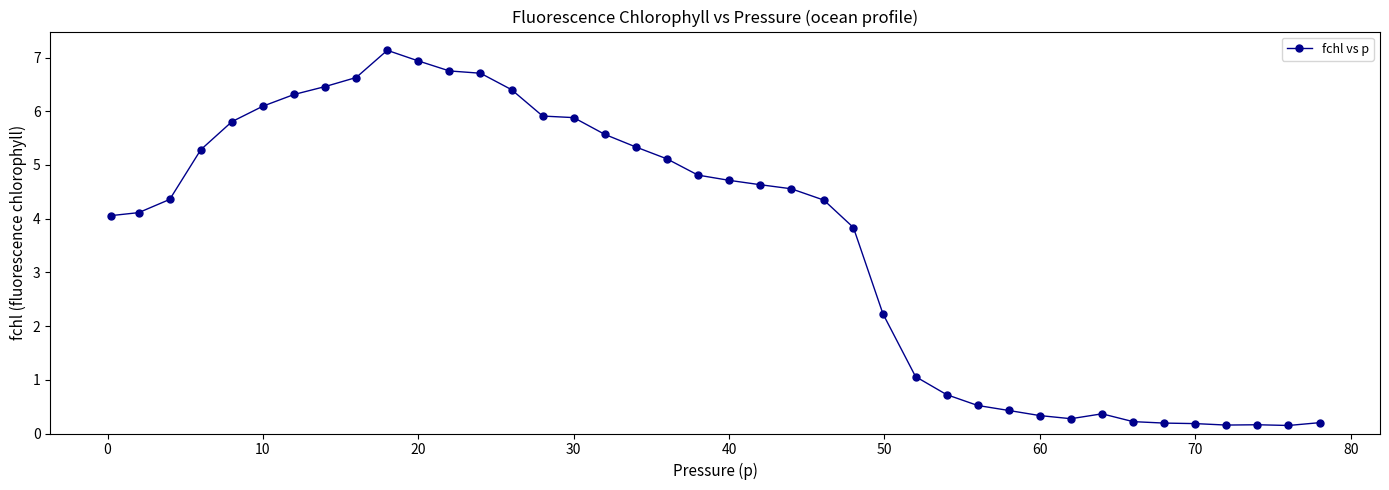

What is the maximum value shown in the chart?

7.1